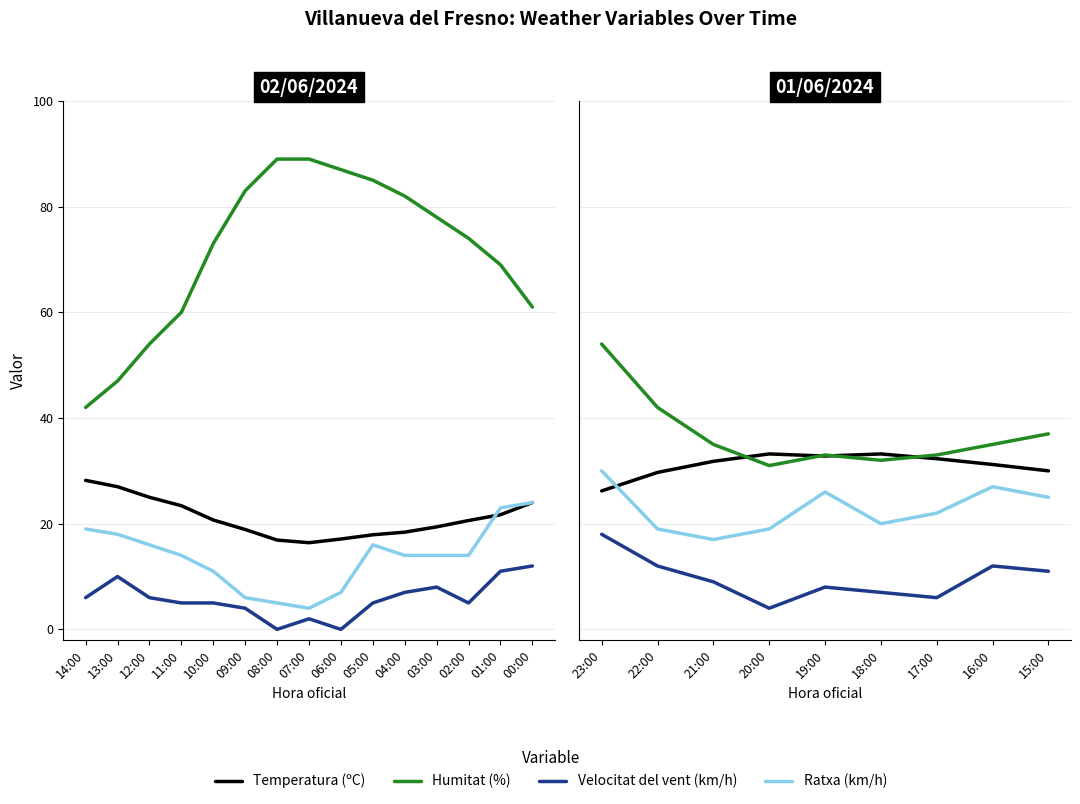

What is the highest value of the Temperatura (ºC) series?

33.2